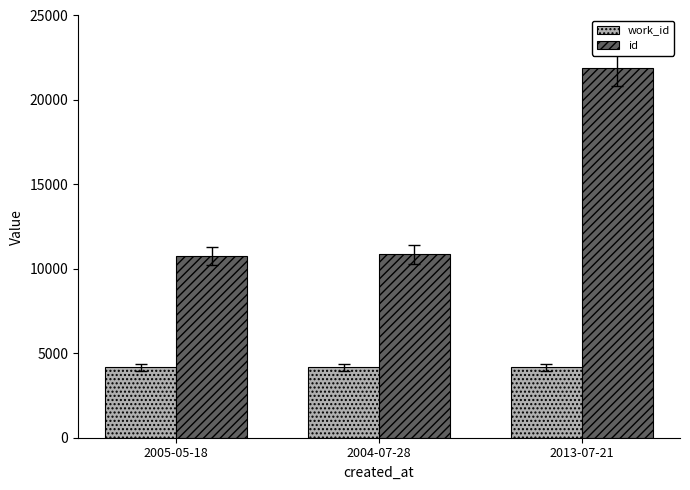

What is the approximate value of id at 2005-05-18, to the nearest 10?

10780